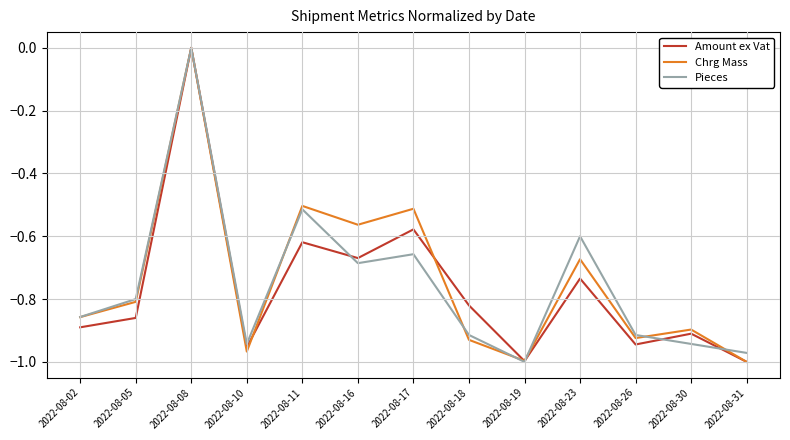

Which category has the highest value across all series?

2022-08-08